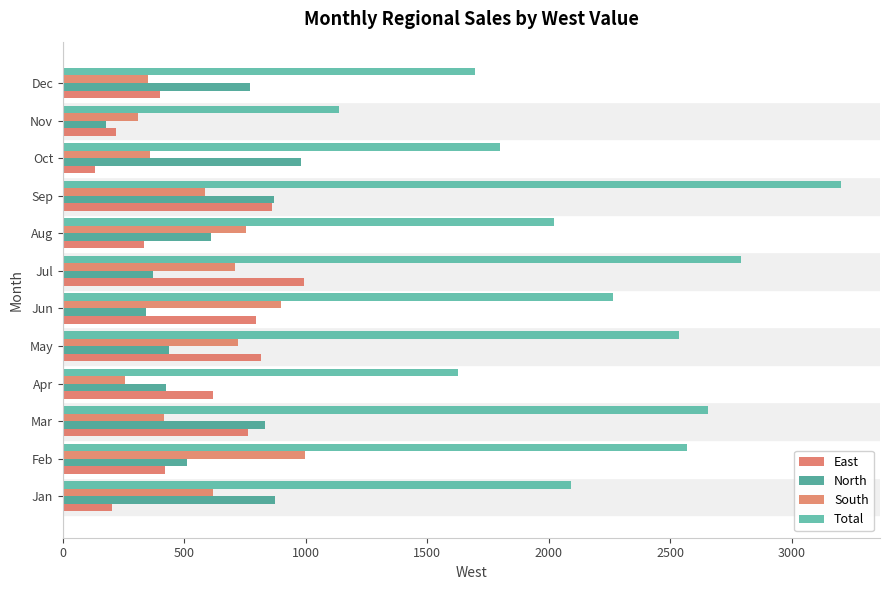

How many categories are shown in the chart?

12